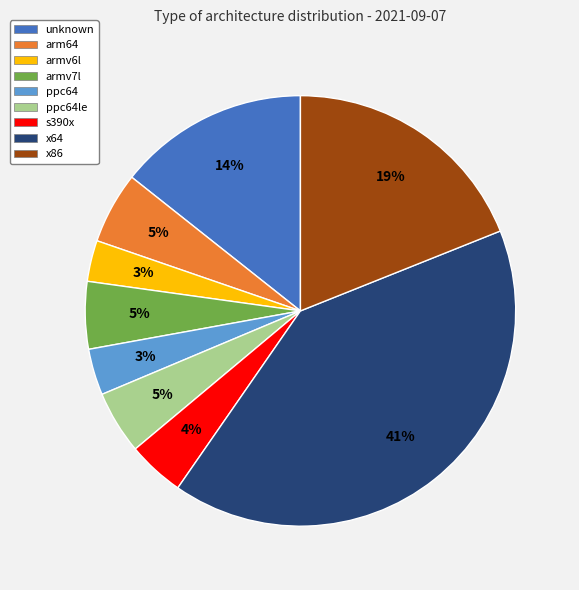

To the nearest percent, what is the difference between the ppc64 and unknown slice percentages?

11%